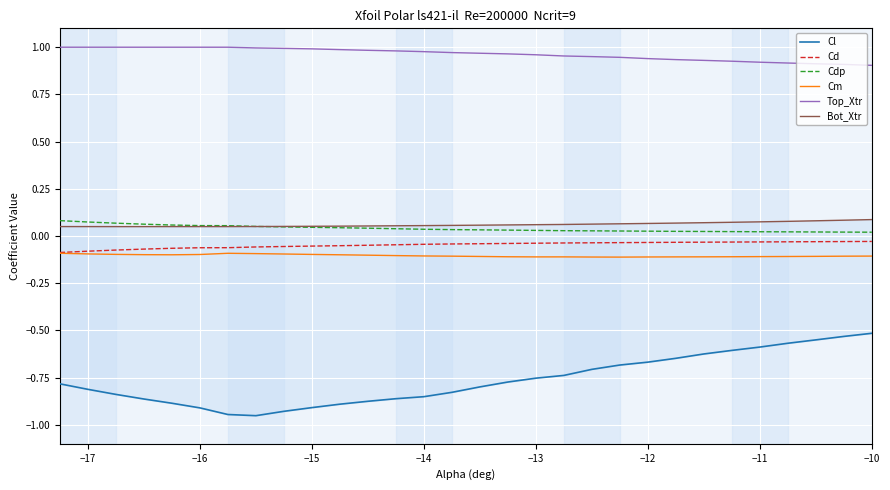

True or false: Top_Xtr has a value of 1.0 at −16.

True